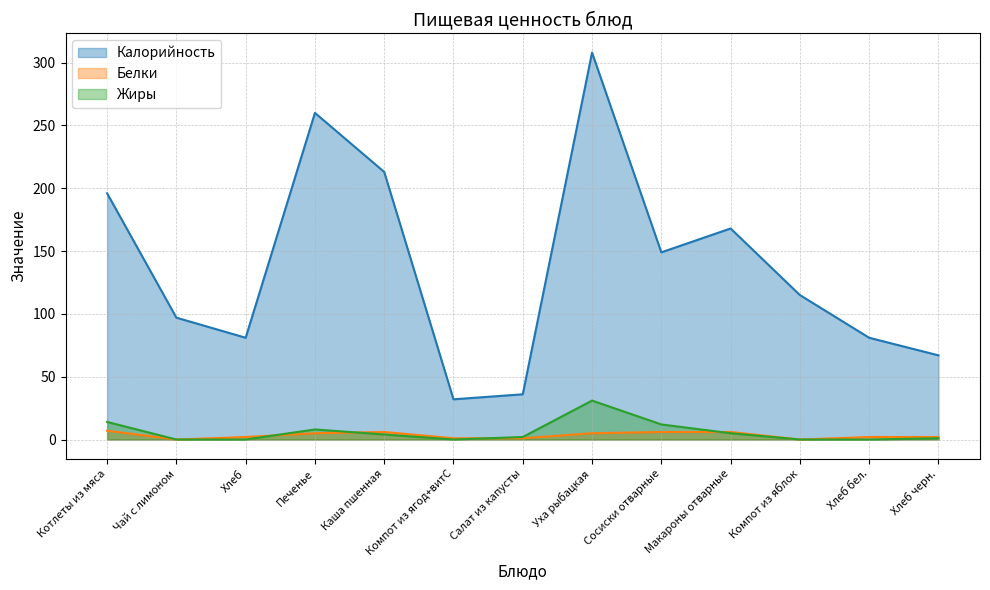

True or false: Калорийность and Белки intersect in this chart.

False